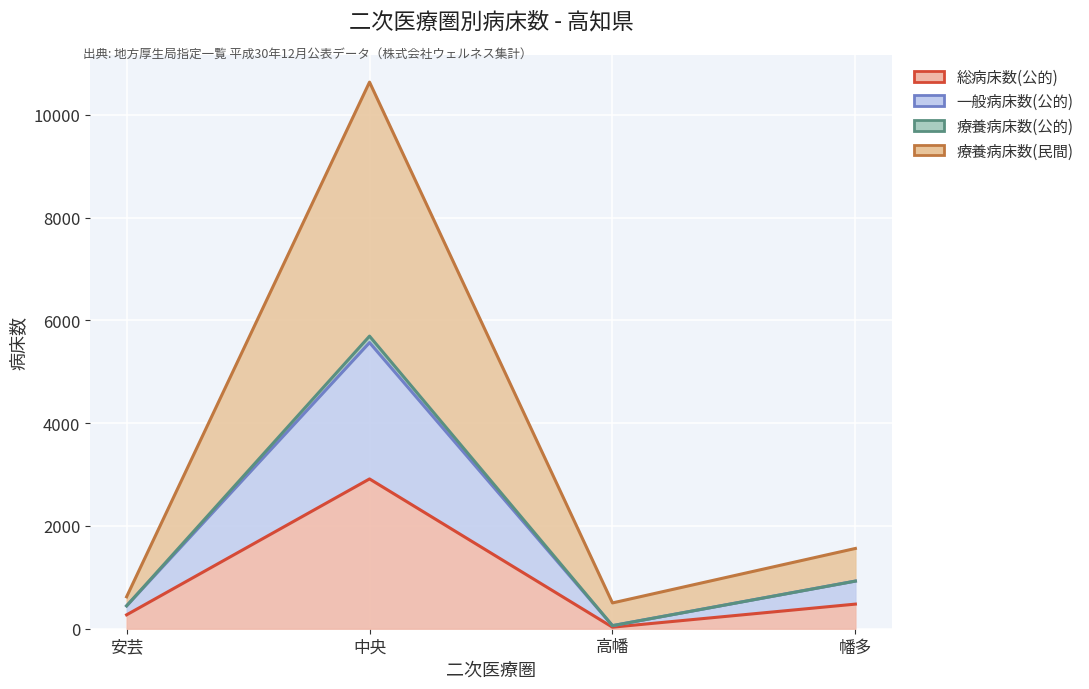

What is the average value of the 一般病床数(公的) series?

1750